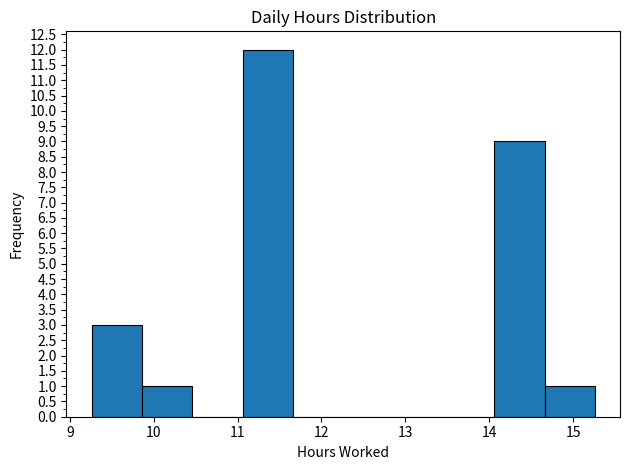

Reading left to right, list every bar in this chart as the range it spans on the x-axis followed by its height. Neither the bar edges nor the heights are printed on the chart, so give them approximately, as read against the axes.

9.26 to 9.86: 3
9.86 to 10.46: 1
10.46 to 11.06: 0
11.06 to 11.66: 12
11.66 to 12.26: 0
12.26 to 12.86: 0
12.86 to 13.46: 0
13.46 to 14.06: 0
14.06 to 14.66: 9
14.66 to 15.26: 1